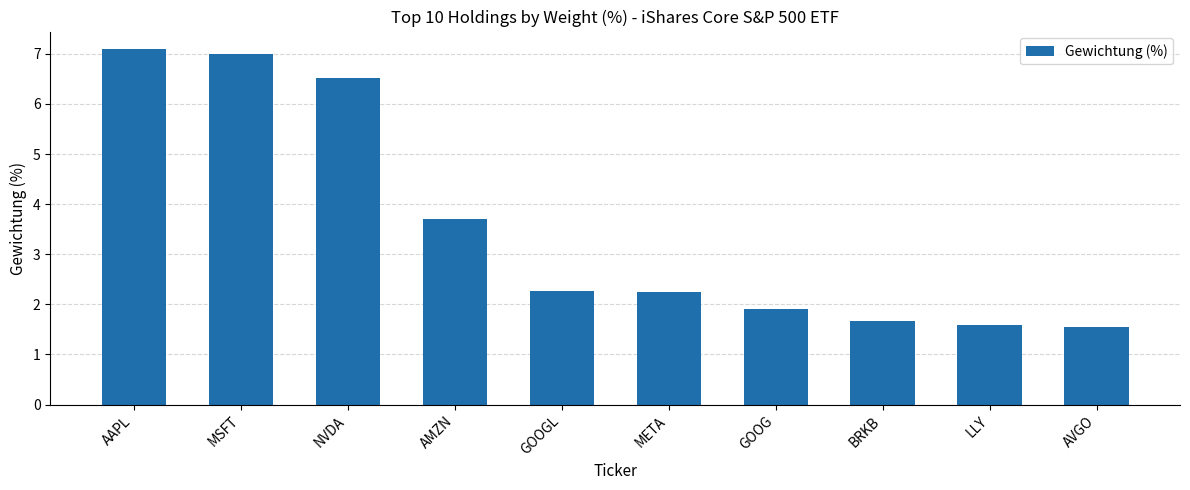

Approximately how many times larger is the value at LLY compared to GOOG?

0.8